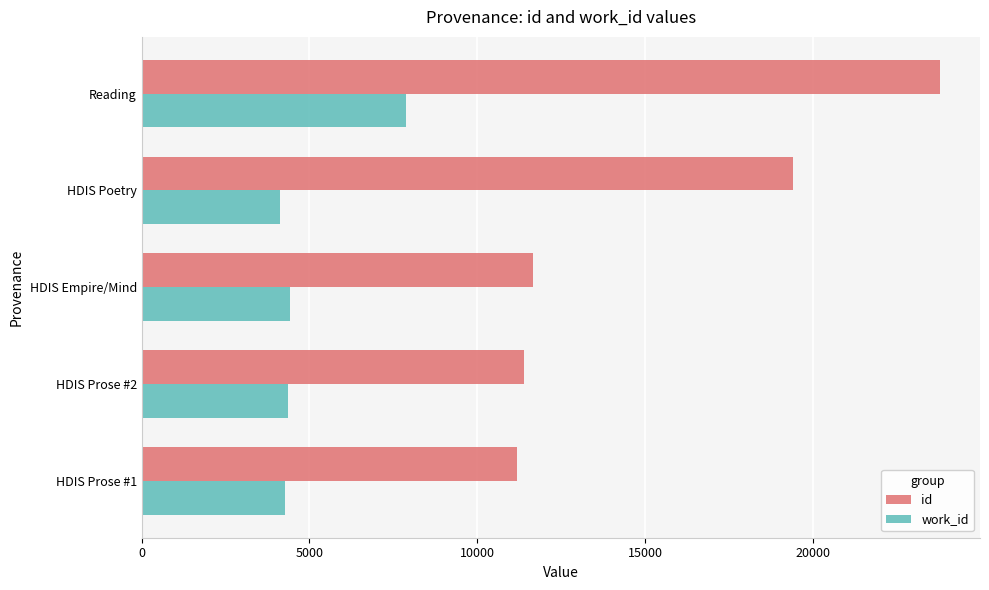

At which label is id closest to 17490?

HDIS Poetry